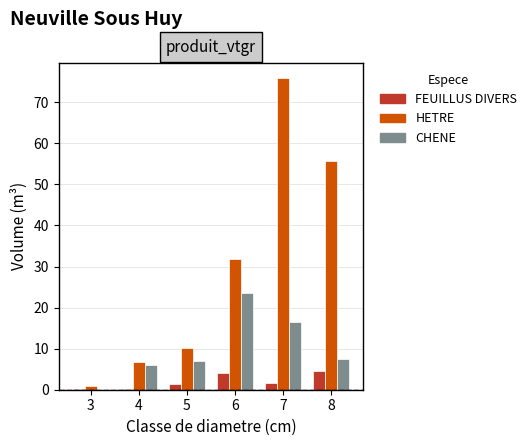

Is the value of HETRE at 6 greater than the value of FEUILLUS DIVERS at 4?

Yes